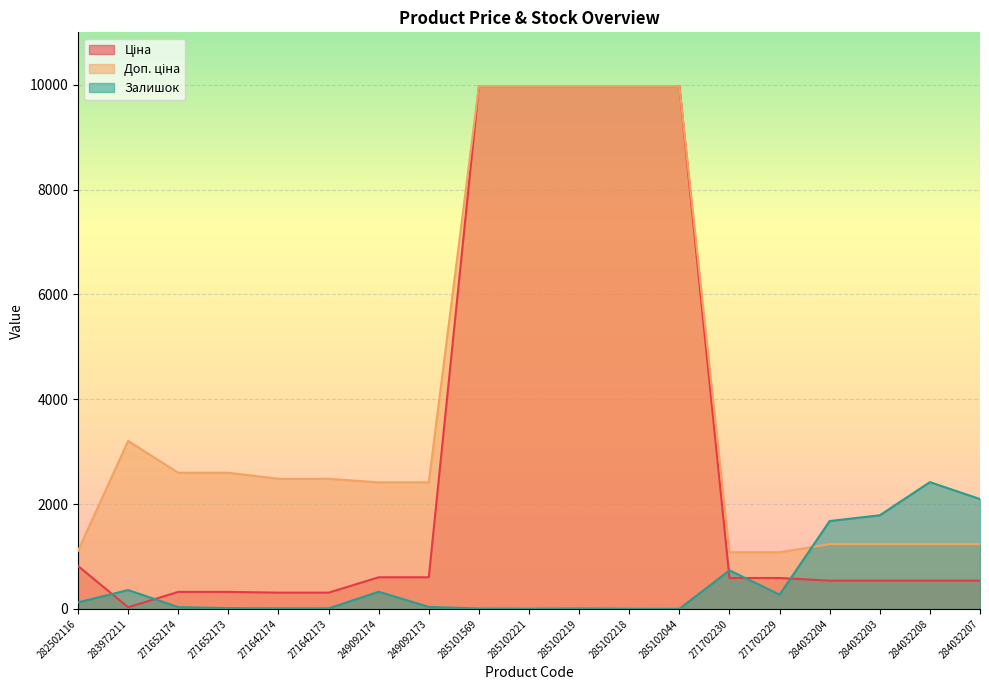

How many data points in Ціна are above 589?

10